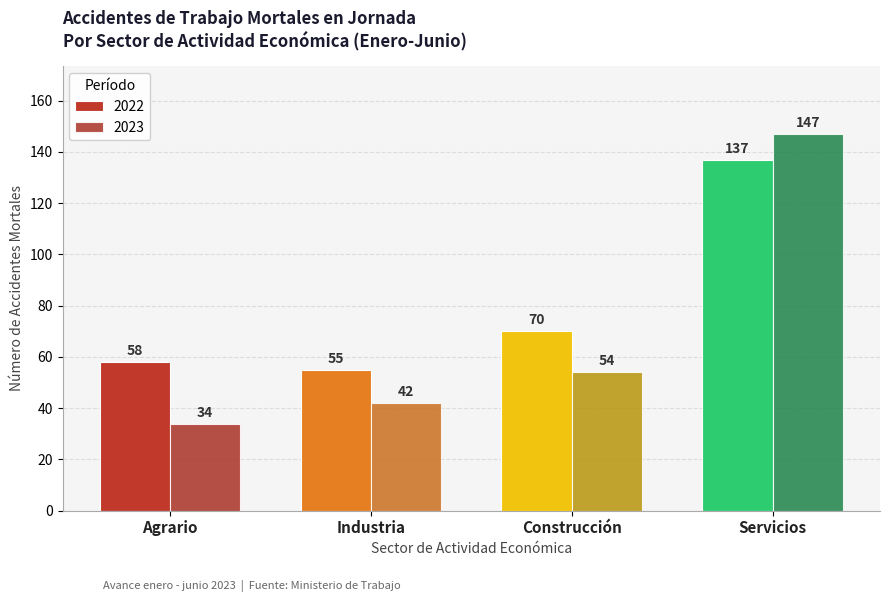

Is it true that 2023 equals 34 at Agrario?

True